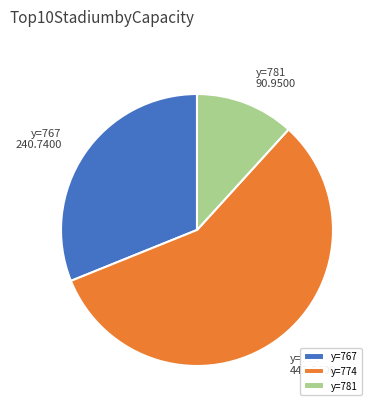

Between y=774 and y=767, which is larger?

y=774